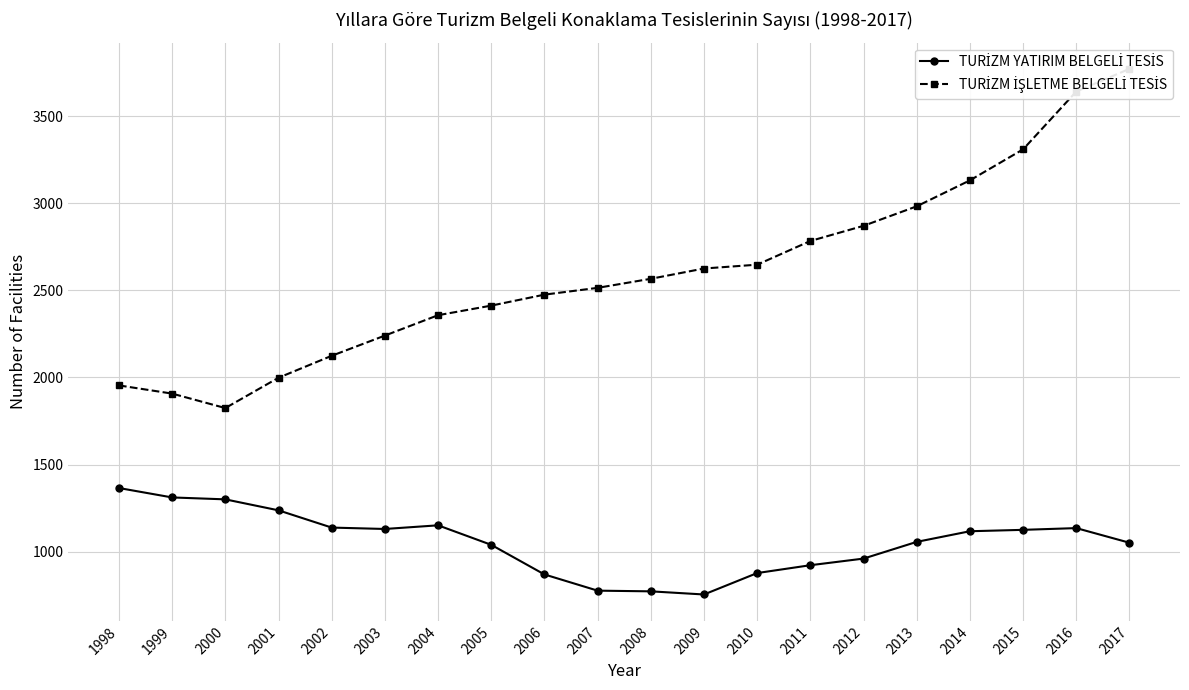

Reading right to left, extract all data points from this chart.

TURİZM YATIRIM BELGELİ TESİS: 1051	1135	1125	1117	1056	960	922	877	754	772	776	869	1039	1151	1130	1138	1237	1300	1311	1365
TURİZM İŞLETME BELGELİ TESİS: 3771	3641	3309	3131	2982	2870	2783	2647	2625	2566	2514	2475	2412	2357	2240	2124	1998	1824	1907	1954